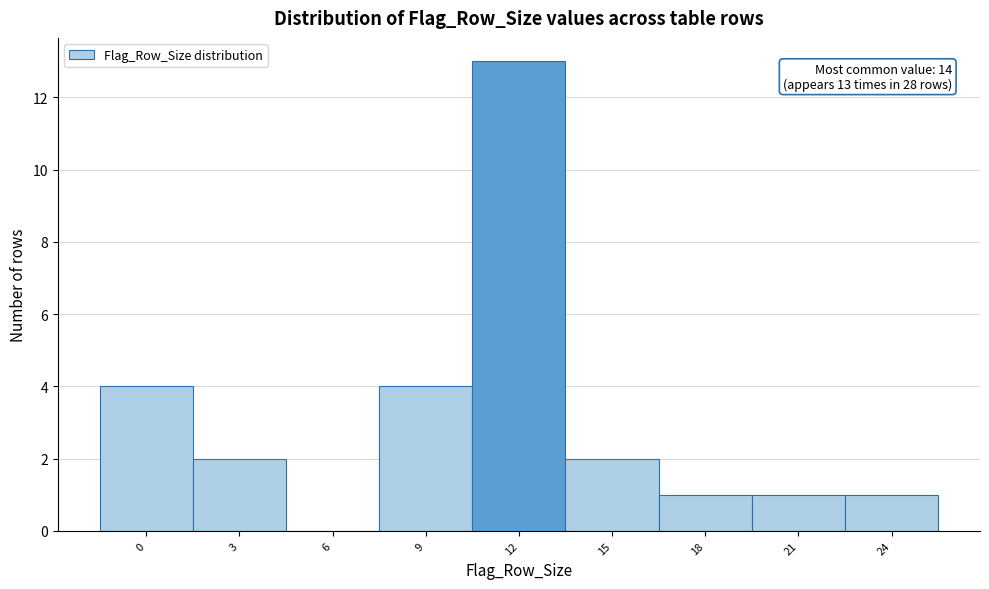

Reading right to left, extract all data points from this chart.

24=1	21=1	18=1	15=2	12=13	9=4	6=0	3=2	0=4